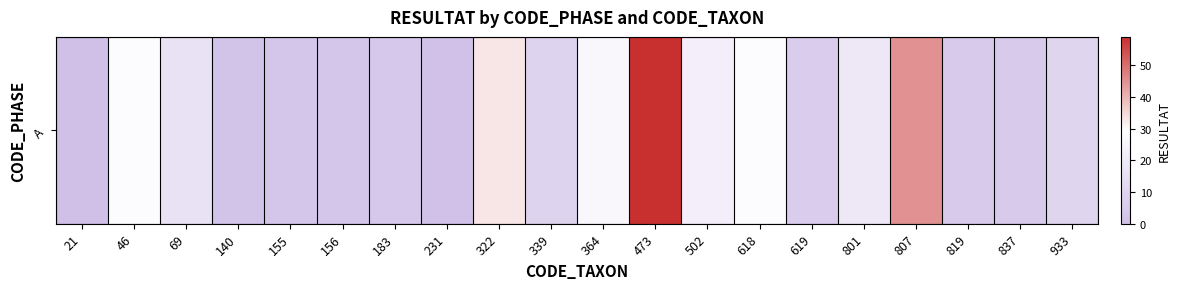

Reading left to right, extract all data points from this chart.

0	28	16	2	3	3	4	1	33	9	26	59	22	28	6	19	45	5	5	10